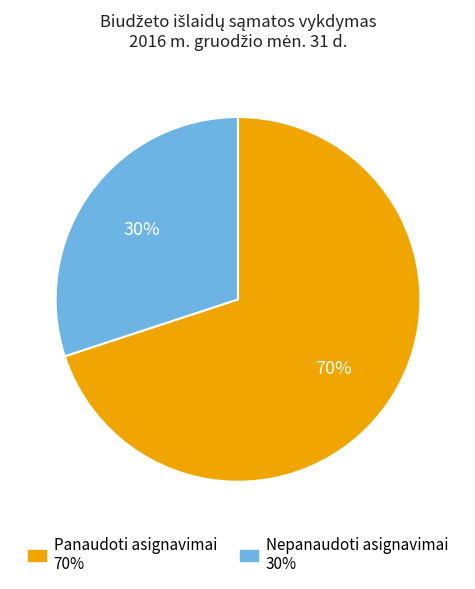

Is there a majority slice in this chart?

Yes